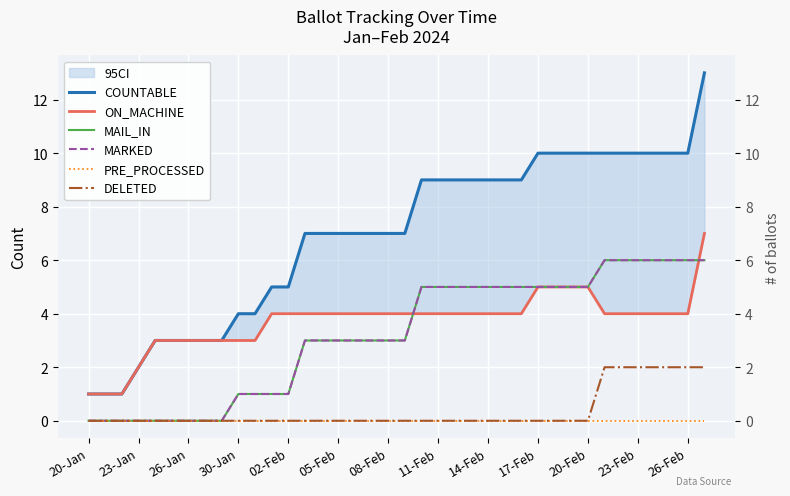

At which label does PRE_PROCESSED reach its minimum?

20-Jan